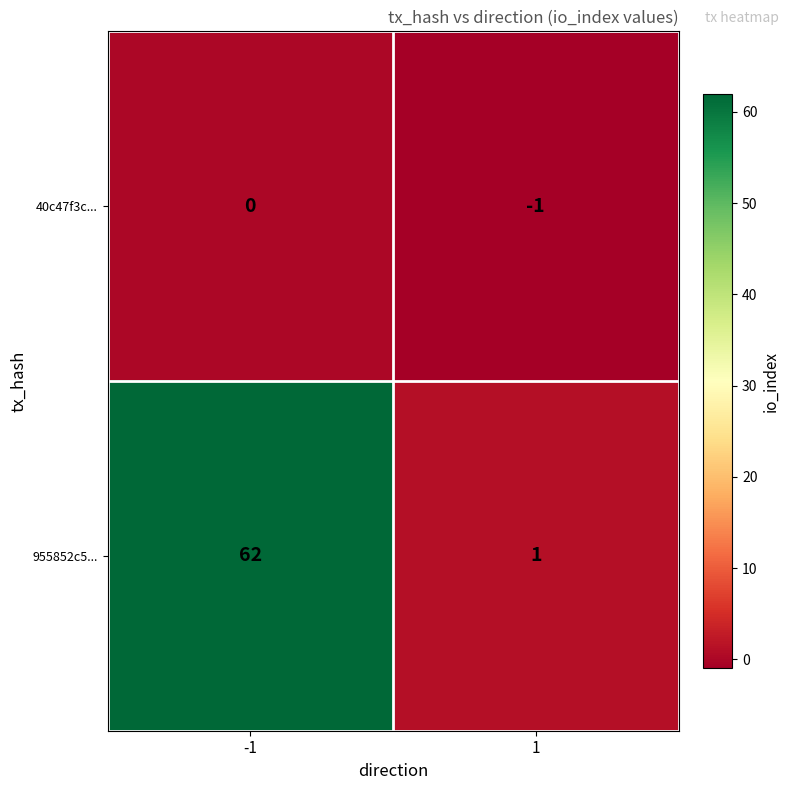

Reading right to left, what are all the values shown in this chart?

40c47f3c...: 1=-1	-1=0
955852c5...: 1=1	-1=62